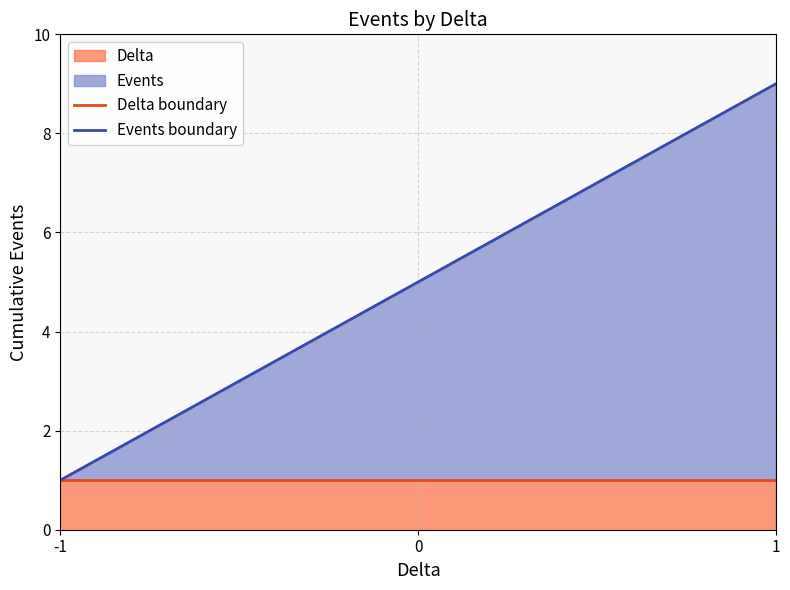

Does the chart display data point markers on the line(s)?

No